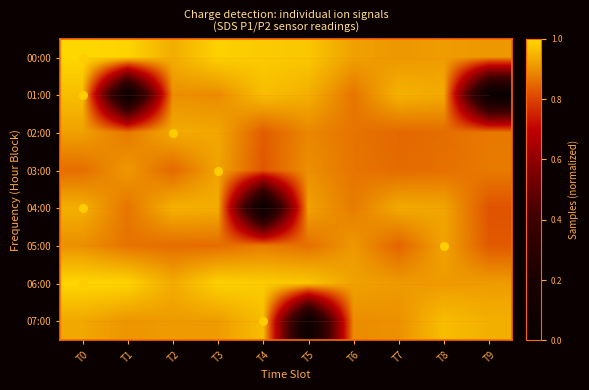

At which category is the sum across all series the highest?

T0